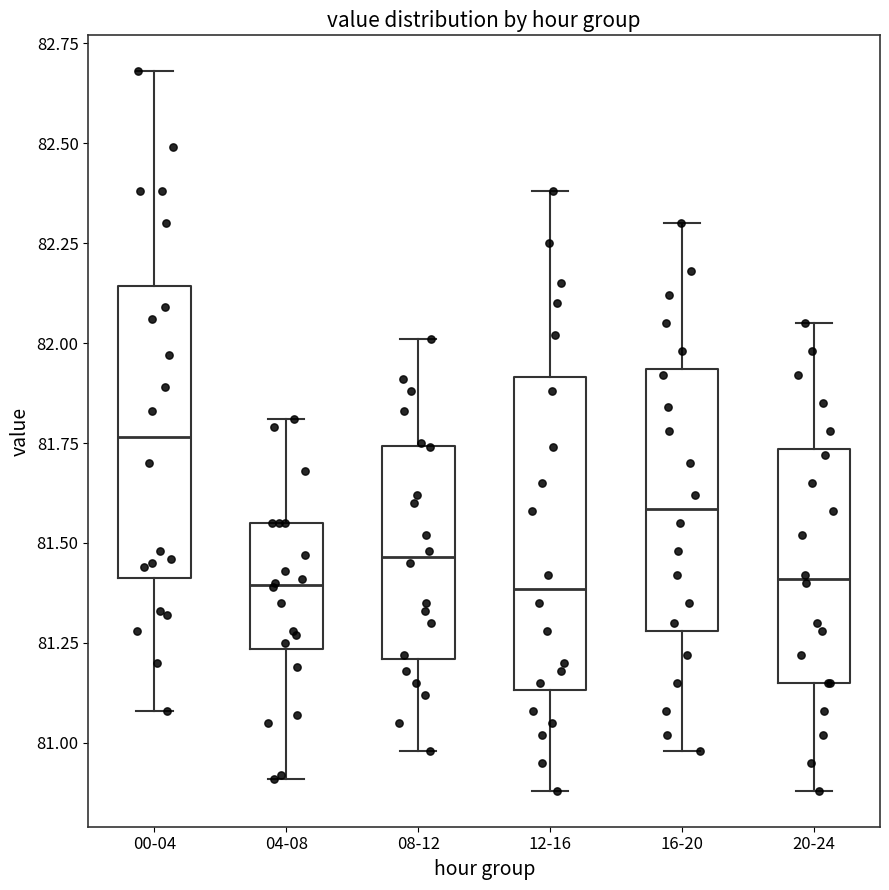

Where does the upper whisker of the box for 00-04 end on the y-axis? The values are not printed on the chart, so give them approximately, as read against the axis.

82.70